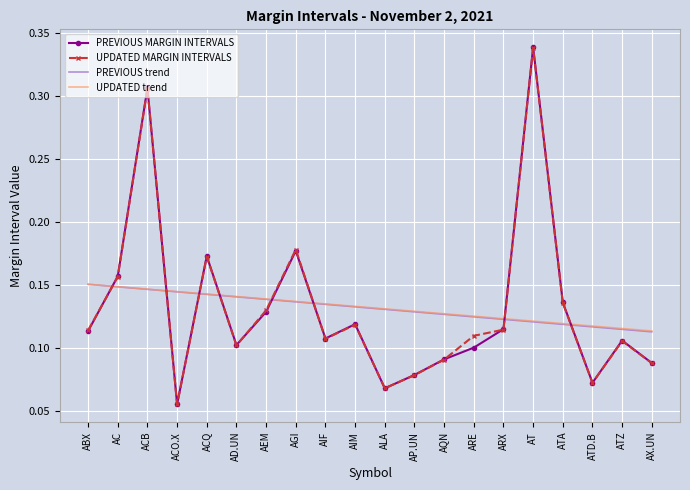

Where is the first local minimum for UPDATED MARGIN INTERVALS?

ACO.X